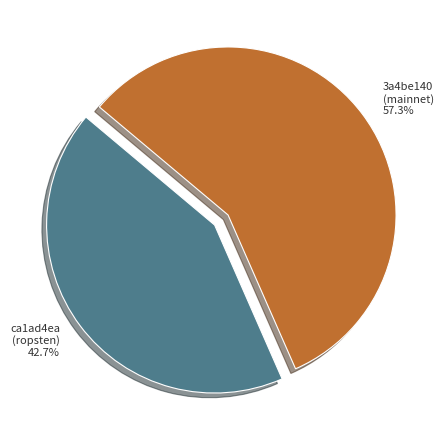

What is the smallest slice in the pie chart?

ca1ad4ea (ropsten)